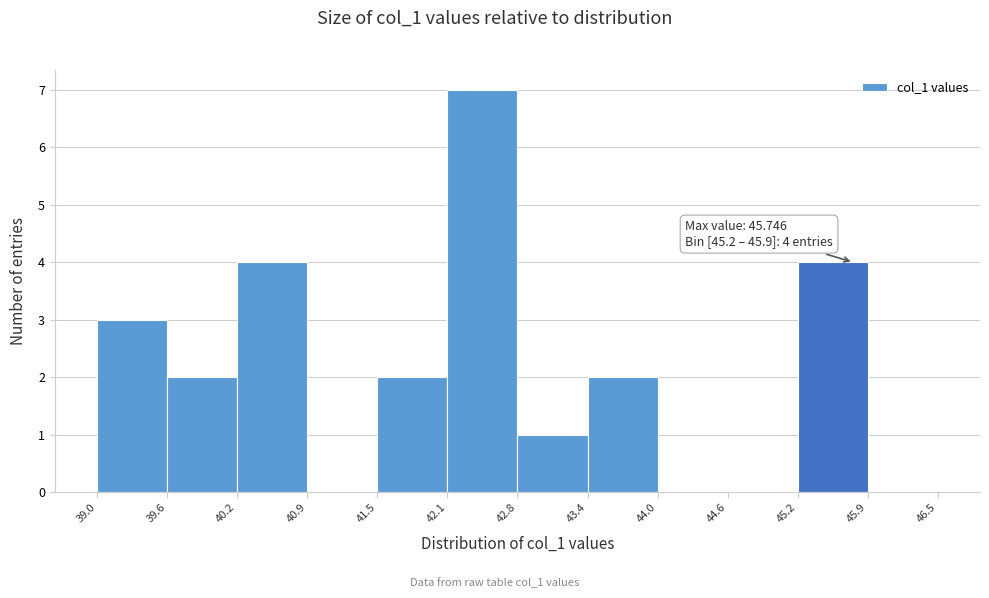

Over which range of the x-axis is the bar tallest?

42.1 to 42.8